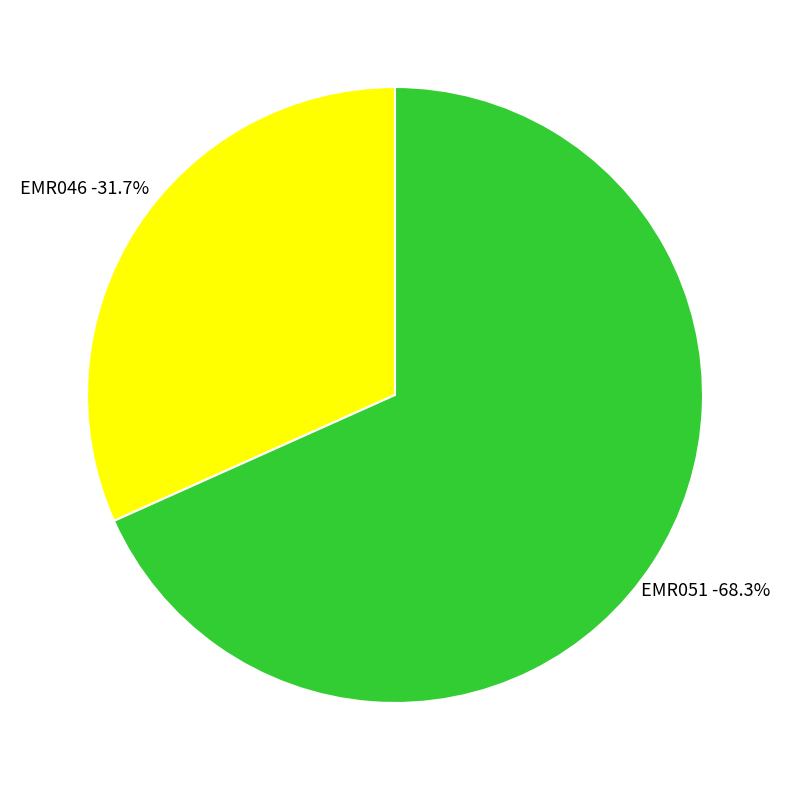

To the nearest percent, what percentage of the pie is EMR046?

32%